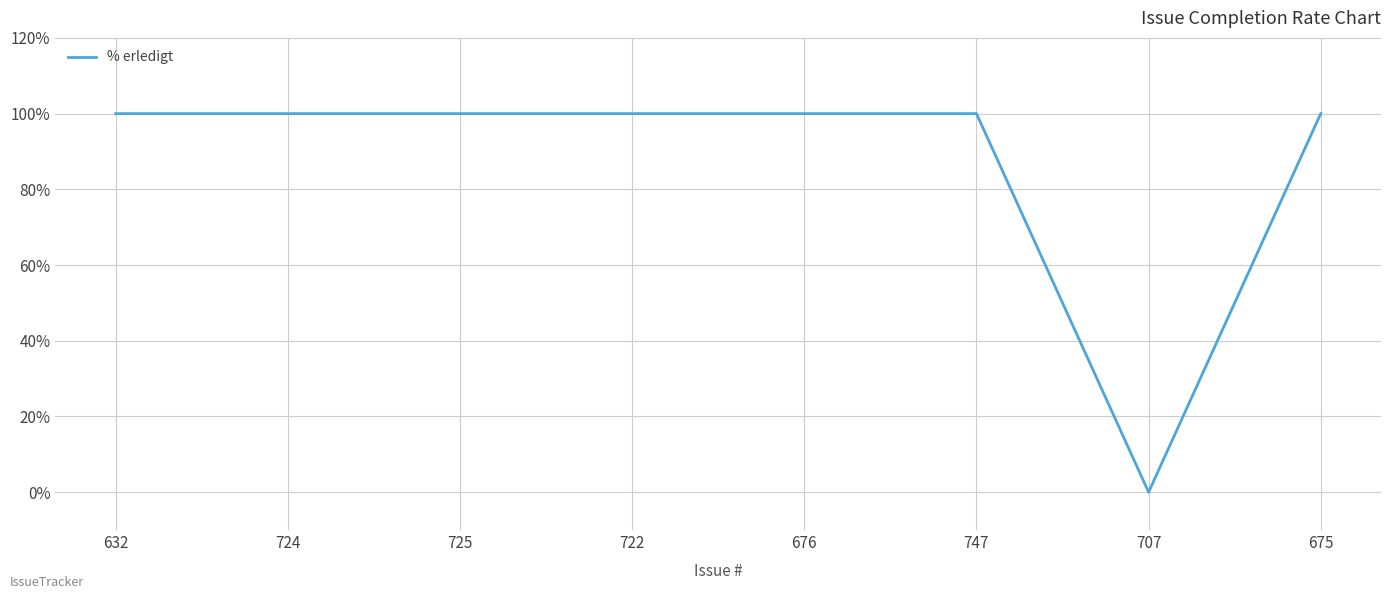

What is the ratio of the value at 724 to the value at 725?

1.0